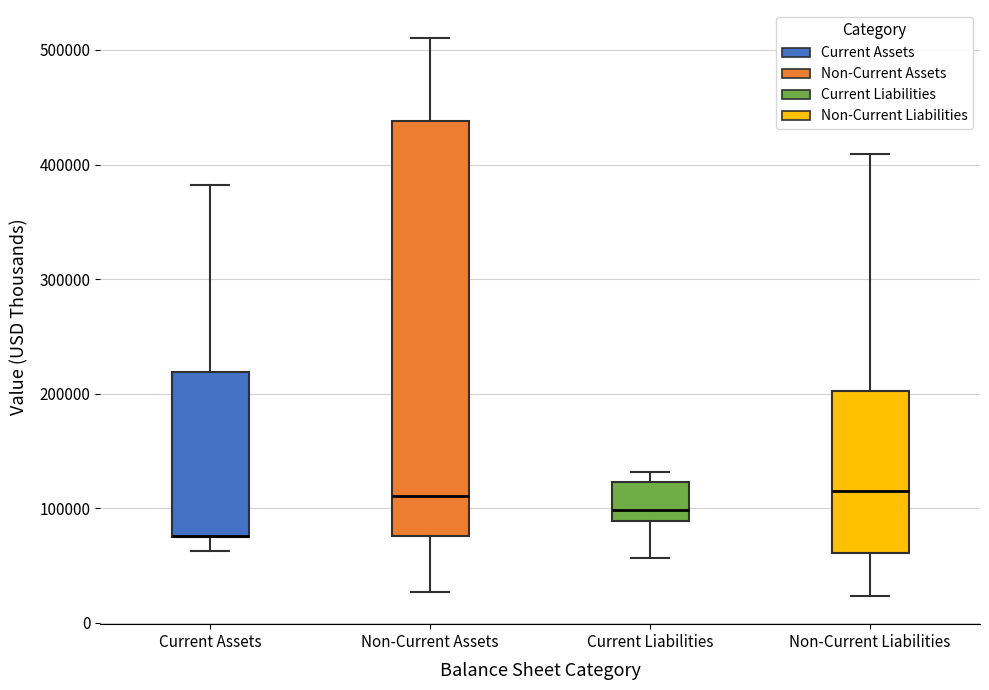

Reading left to right, transcribe this box plot: for each box, give where its median line is, the range the box spans, and where its two whiskers end, as read against the y-axis. The values are not printed on the chart, so give them approximately, as read against the axis.

Current Assets: median 80000 (drawn on the box's lower edge), box 80000 to 220000, whiskers 60000 to 380000
Non-Current Assets: median 110000, box 80000 to 440000, whiskers 30000 to 510000
Current Liabilities: median 100000, box 90000 to 120000, whiskers 60000 to 130000
Non-Current Liabilities: median 110000, box 60000 to 200000, whiskers 20000 to 410000